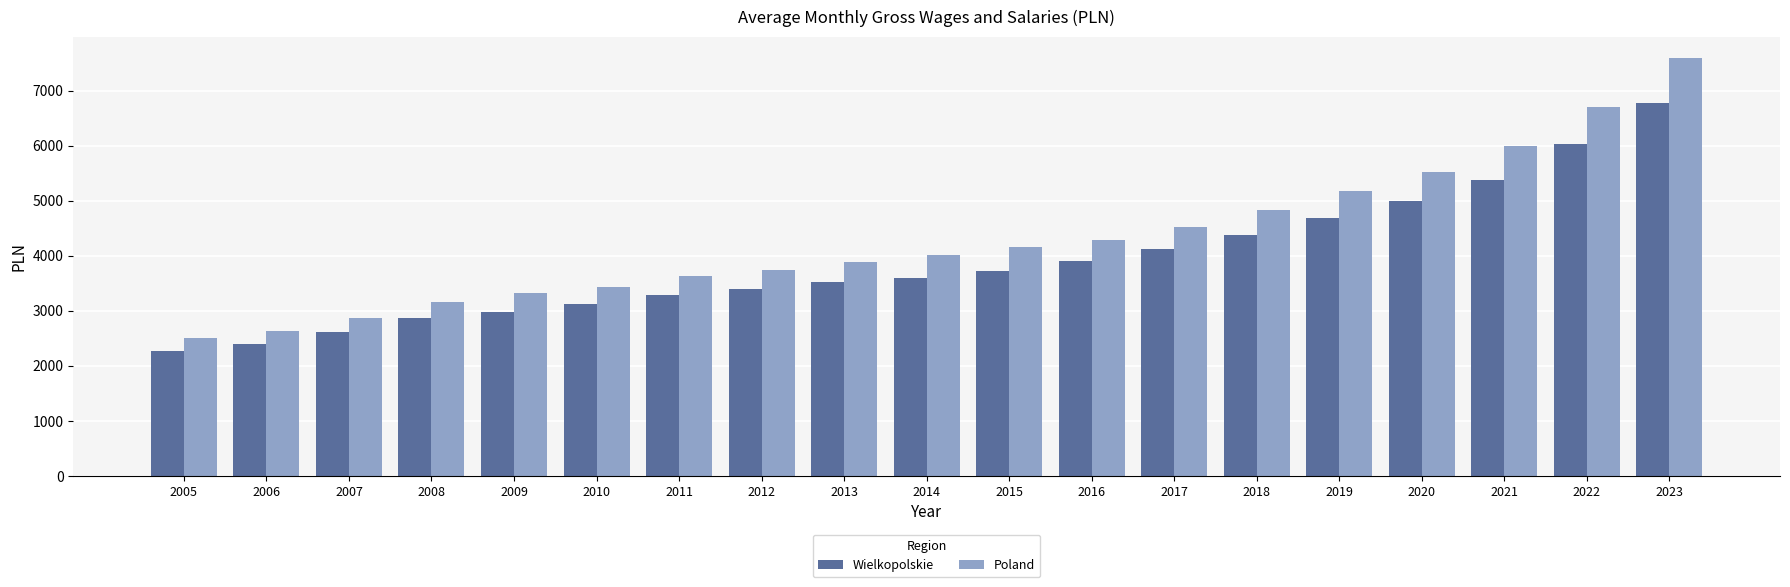

What is the value of the Wielkopolskie bar at the 7th from the left?

3284